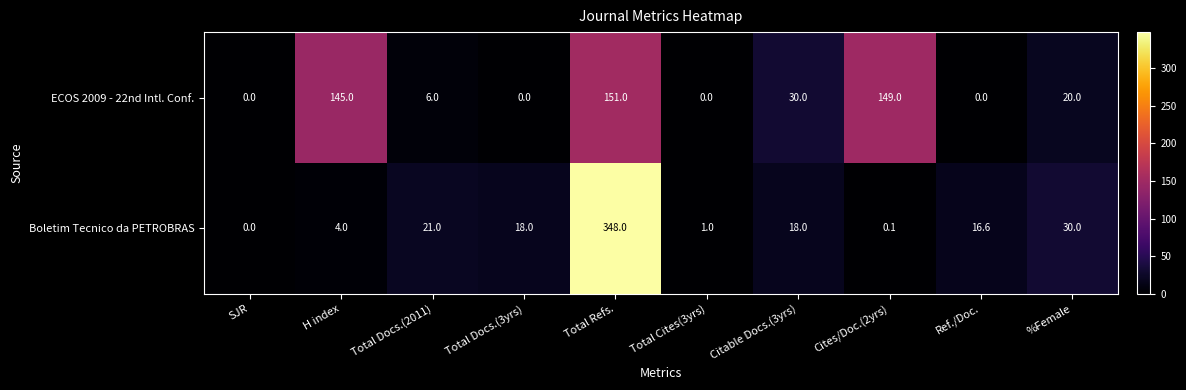

Where is Boletim Tecnico da PETROBRAS nearest to the value 174?

%Female